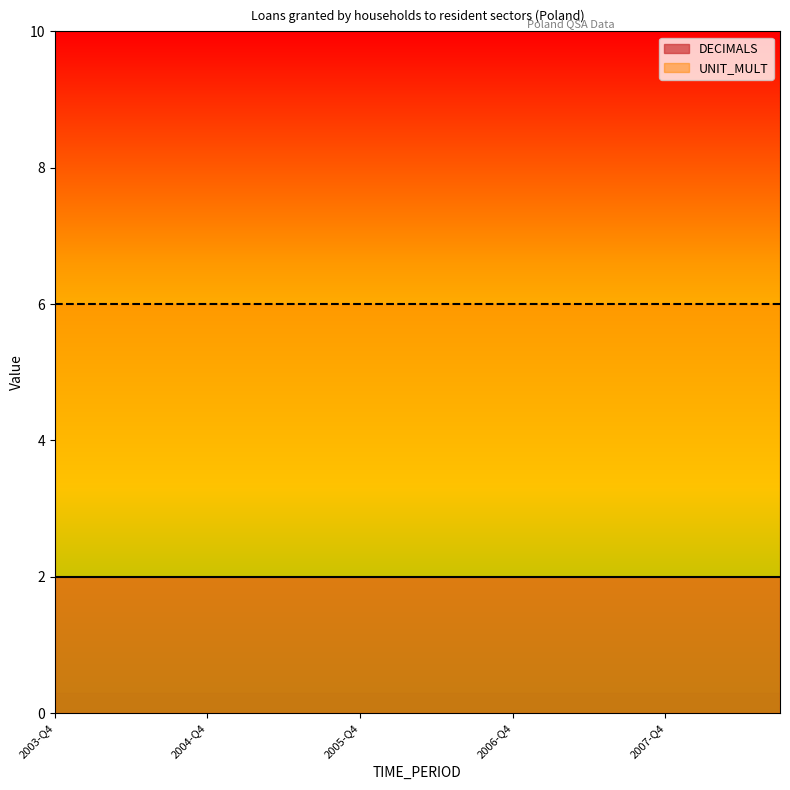

True or false: UNIT_MULT and DECIMALS cross at least once.

False